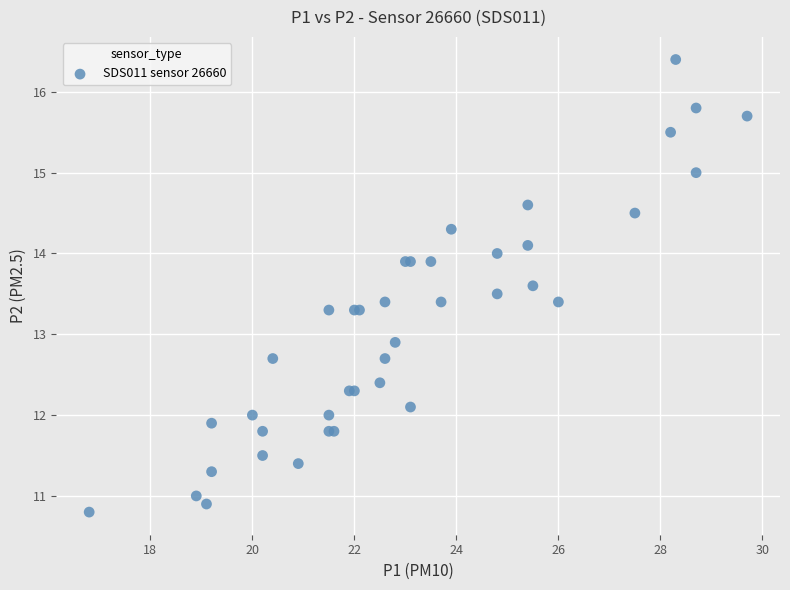

What Y value in the scatter plot is closest to 13?

12.9